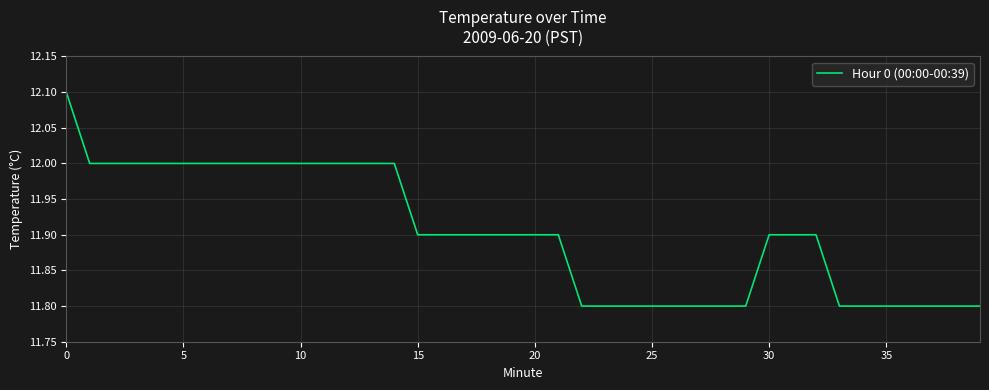

What is the smallest value displayed?

11.8